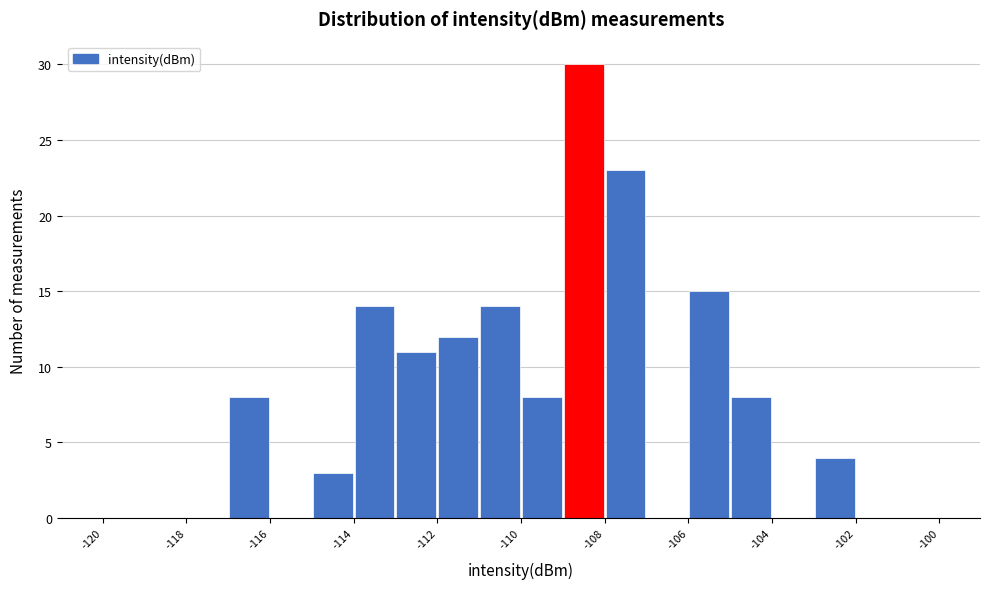

What is the height of the bar covering -115 to -114 on the x-axis? The values are not printed on the chart, so give them approximately, as read against the axis.

3